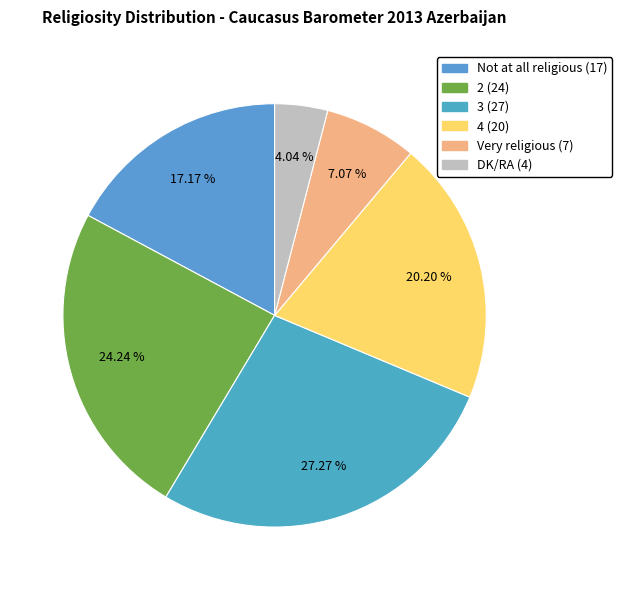

Which slice is the smallest?

DK/RA